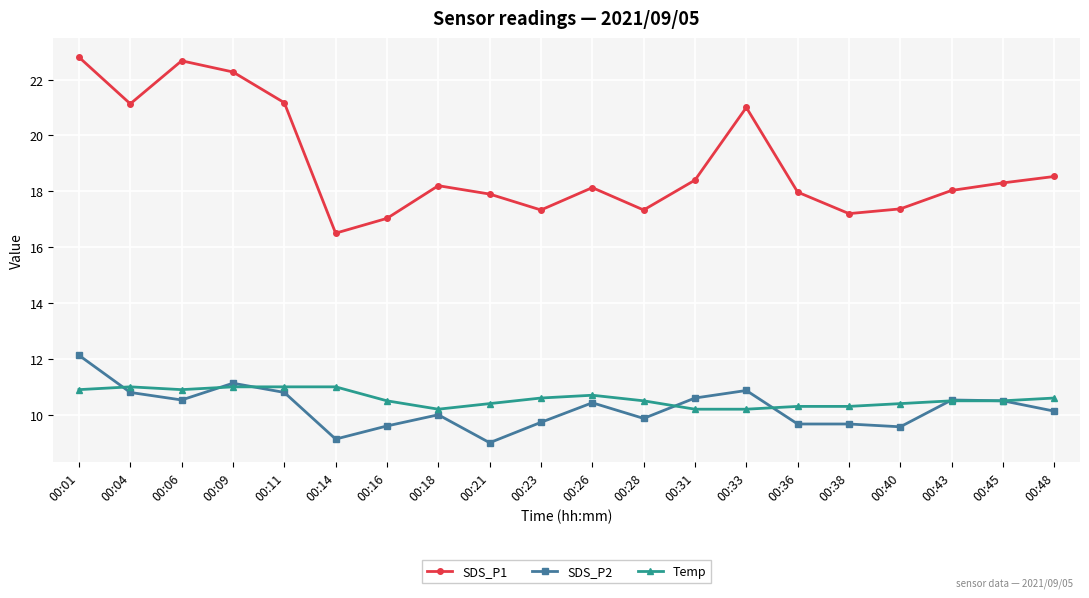

True or false: Temp and SDS_P1 intersect in this chart.

False